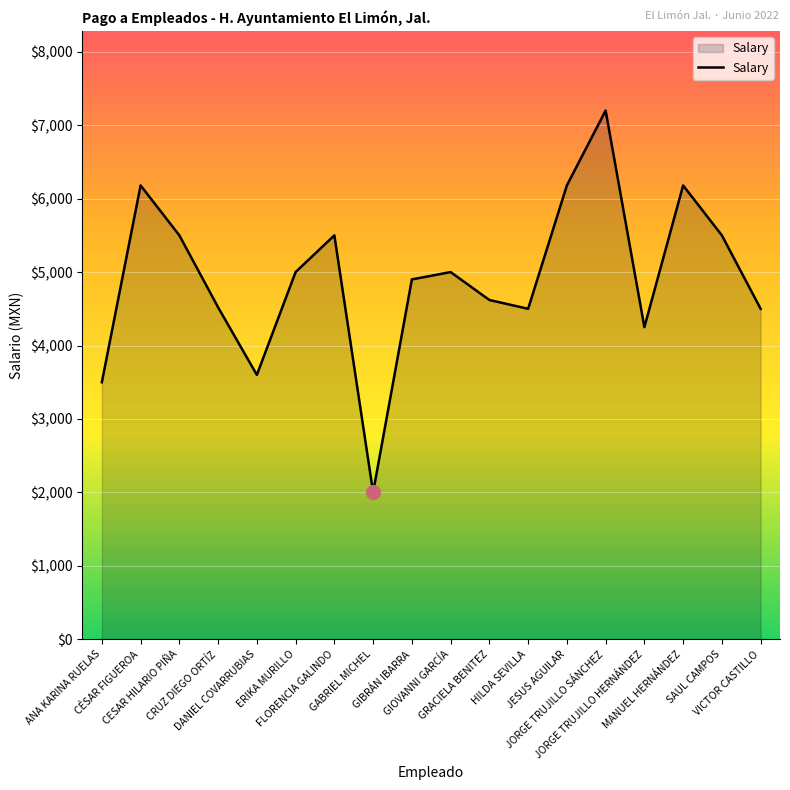

What is the greatest value displayed?

7200